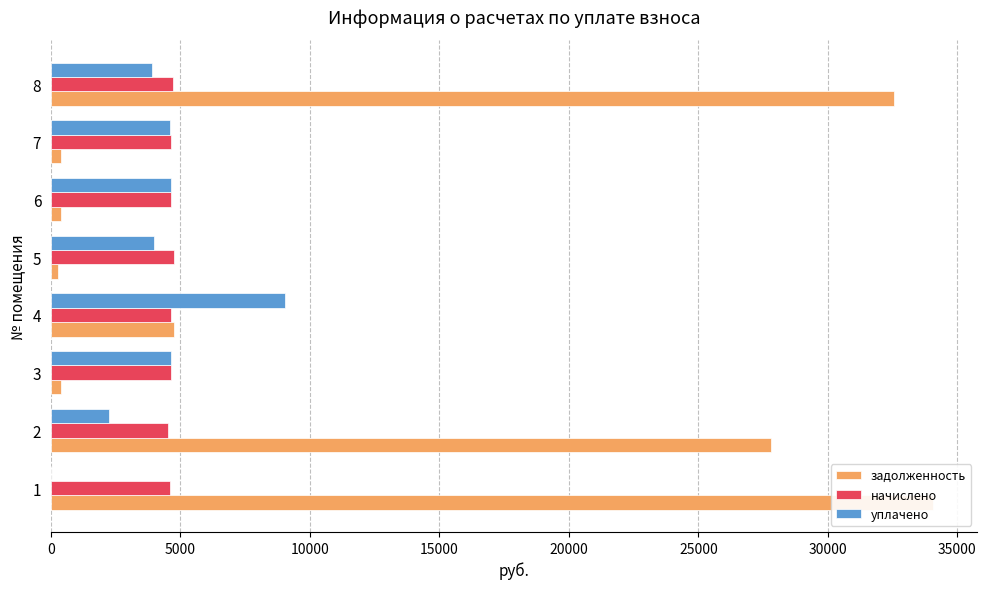

Which series changed the most between 15000 and 30000?

уплачено